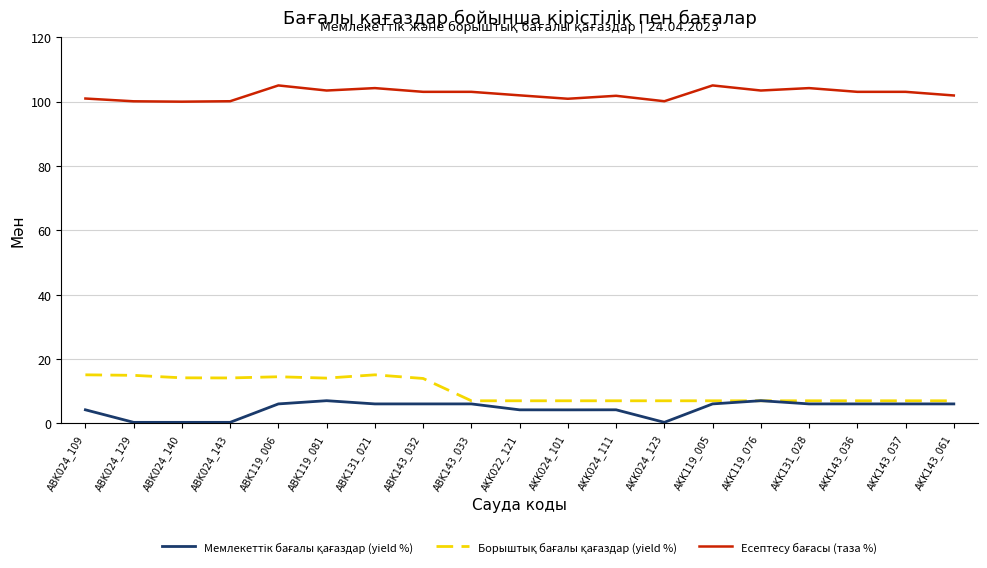

What is the total value across all series at ABK131_021?

125.4